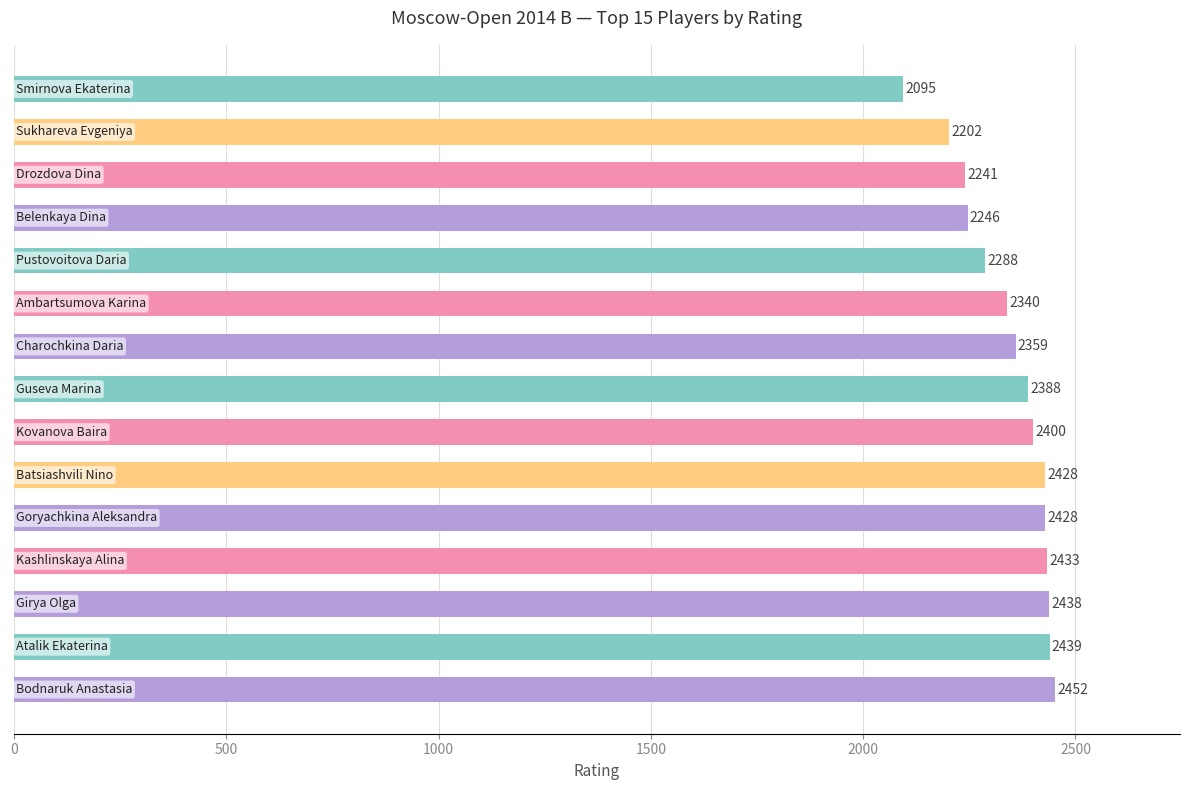

What is the greatest value displayed?

2452